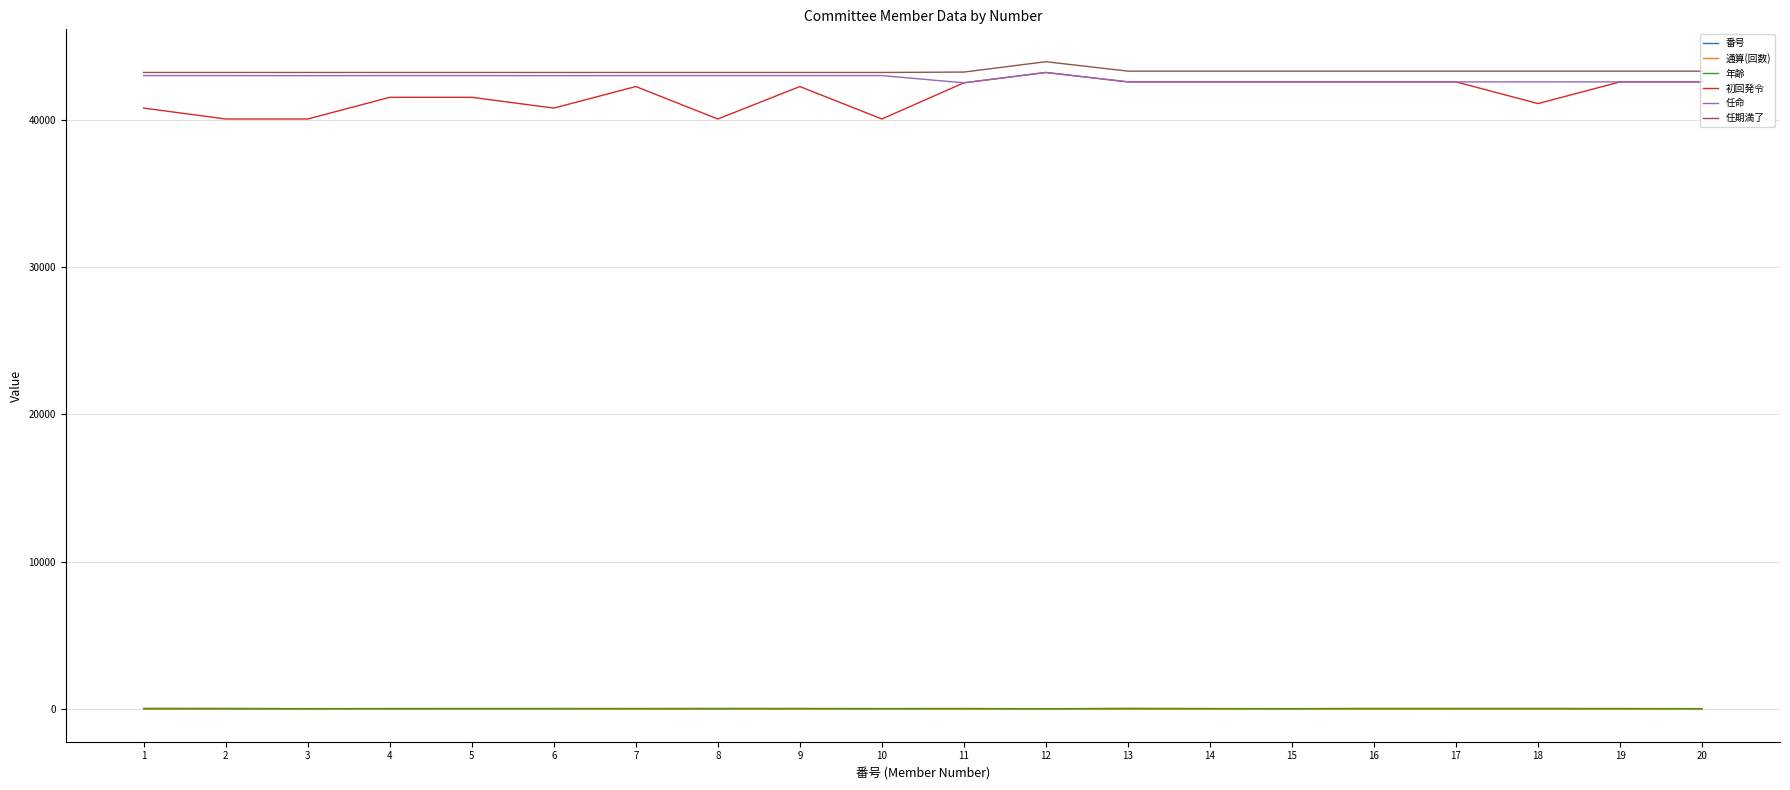

At how many categories does at least one series exceed 7538?

20